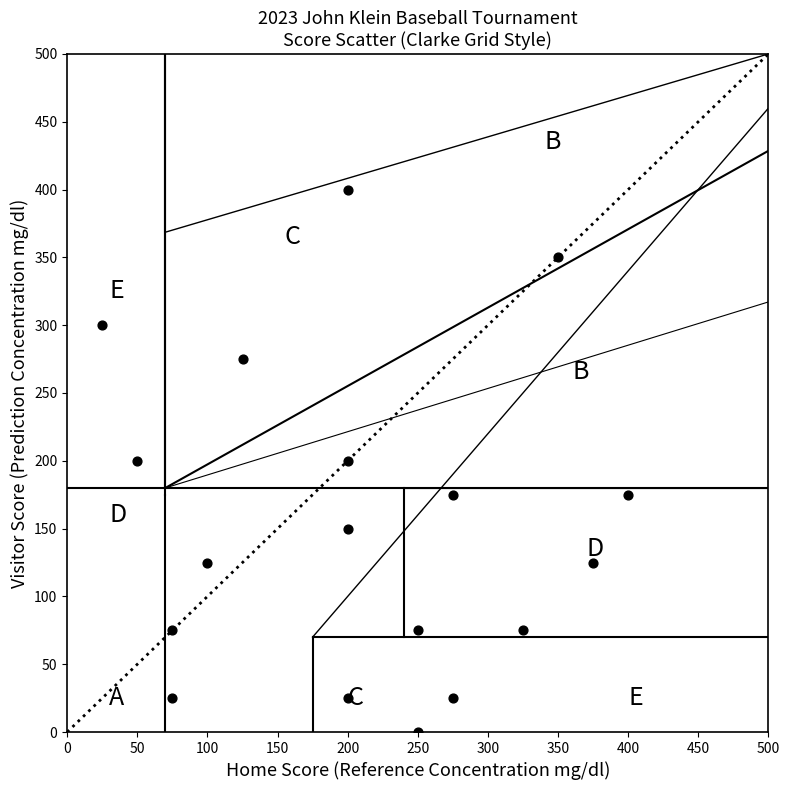

What is the range of X values (max minus min)?

375